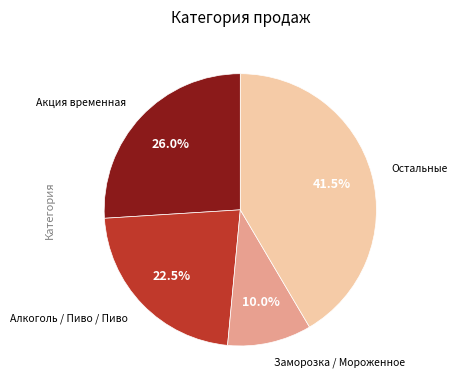

Does any single category account for the majority?

No